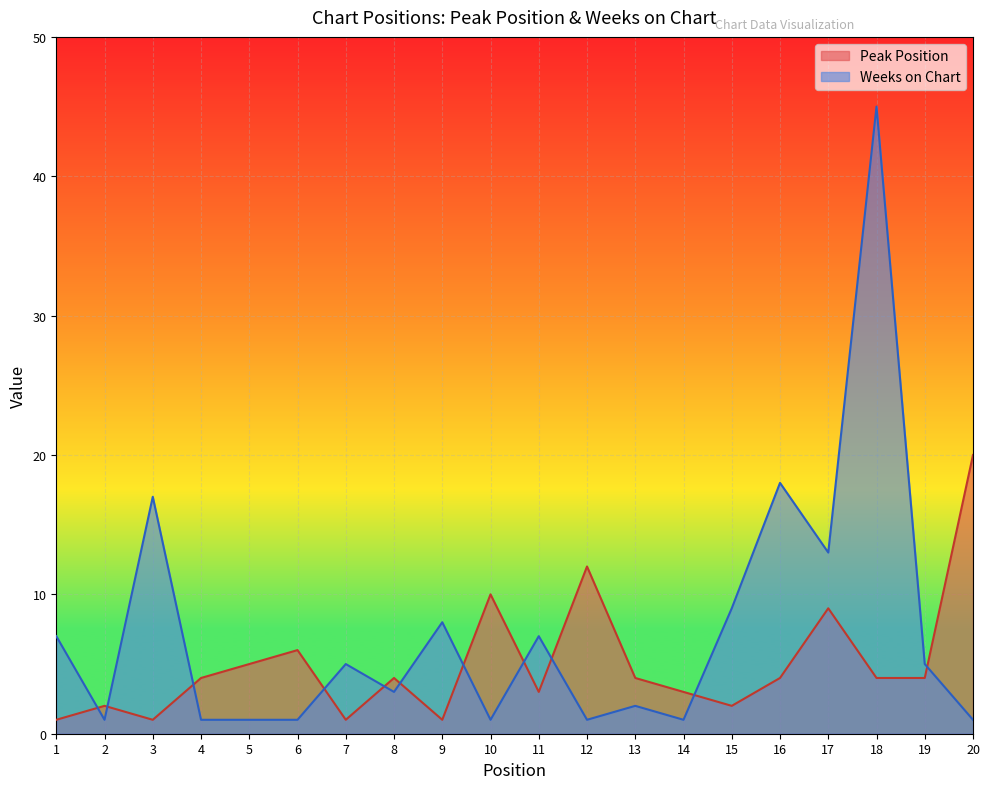

Is it true that Weeks on Chart equals 1 at 12?

False